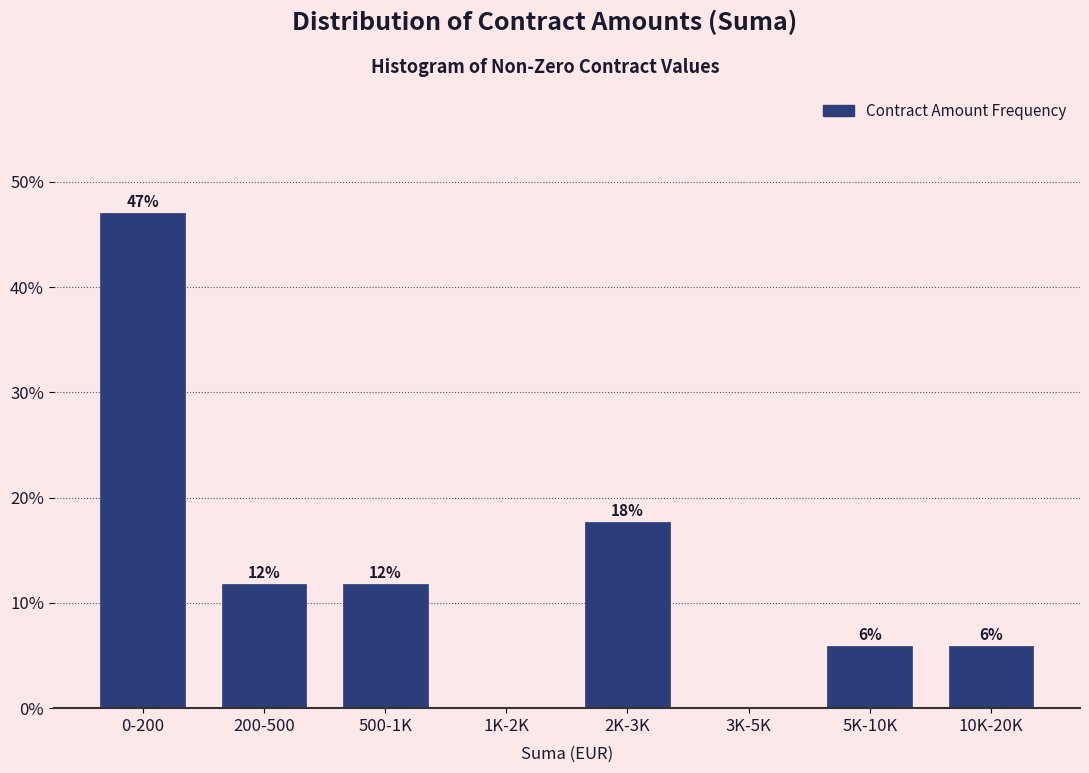

Are the bars horizontal?

No